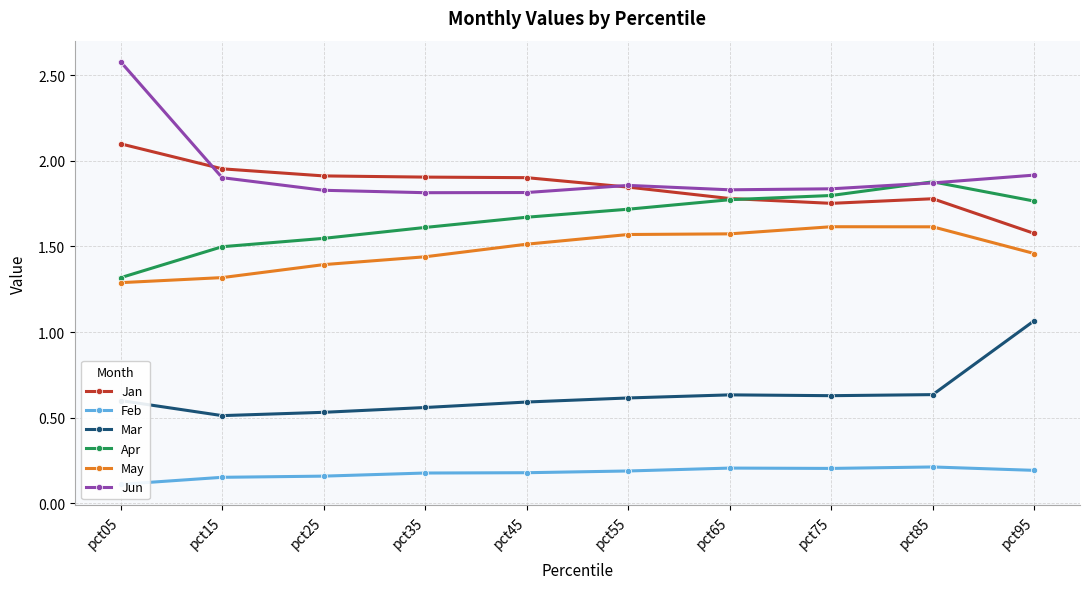

Where is the first local maximum for Apr?

pct85